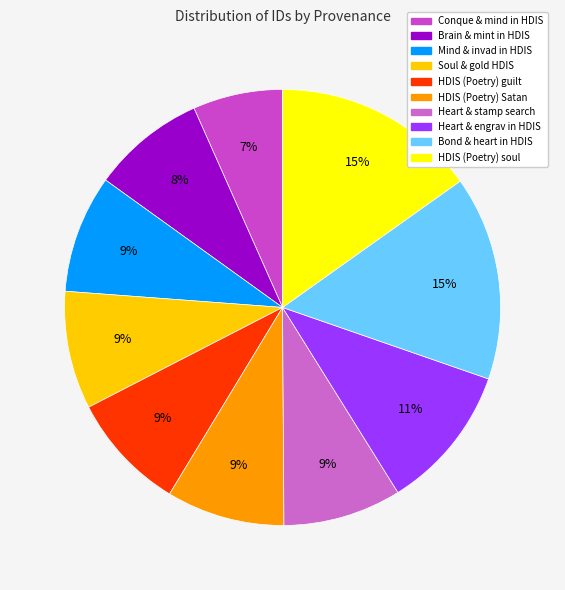

Count the number of slices in the pie.

10